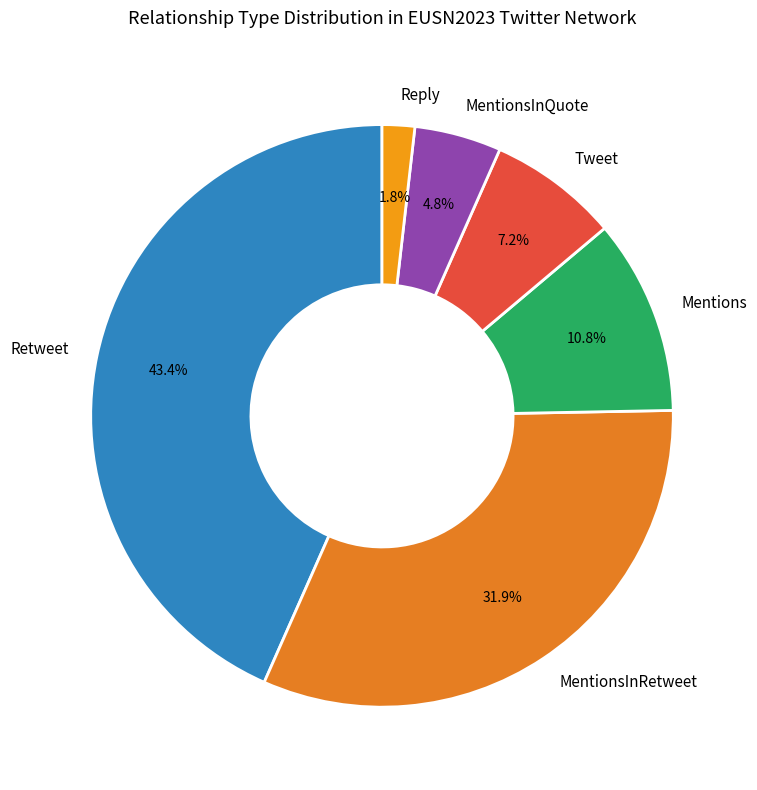

How many segments does this pie chart have?

6